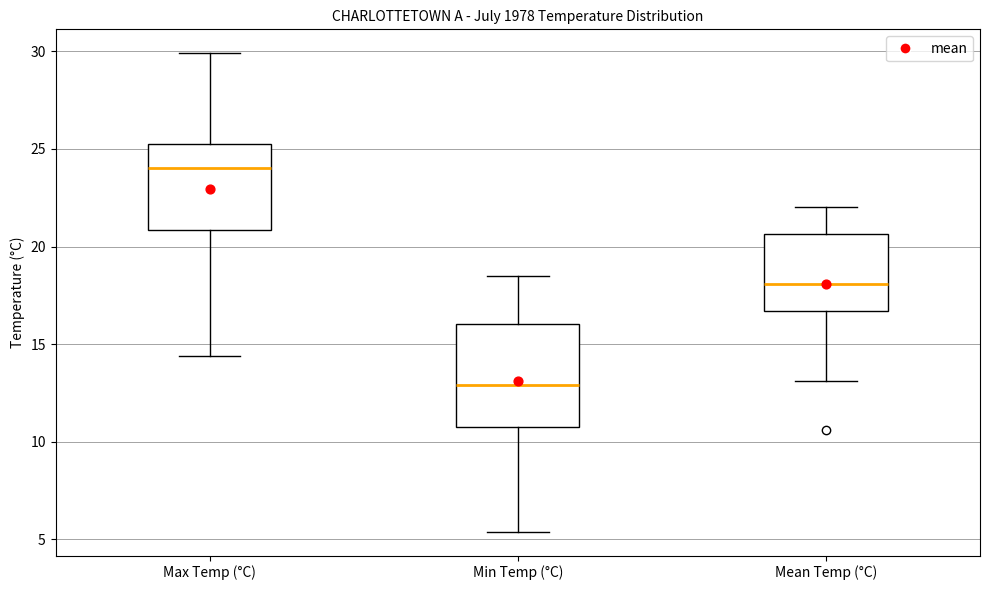

Reading left to right, read every box against the y-axis: the position of its median line, the range the box covers, and the ends of its whiskers. The values are not printed on the chart, so give them approximately, as read against the axis.

Max Temp (°C): median 24.0, box 21.0 to 25.5, whiskers 14.5 to 30.0
Min Temp (°C): median 13.0, box 11.0 to 16.0, whiskers 5.5 to 18.5
Mean Temp (°C): median 18.0, box 16.5 to 20.5, whiskers 13.0 to 22.0